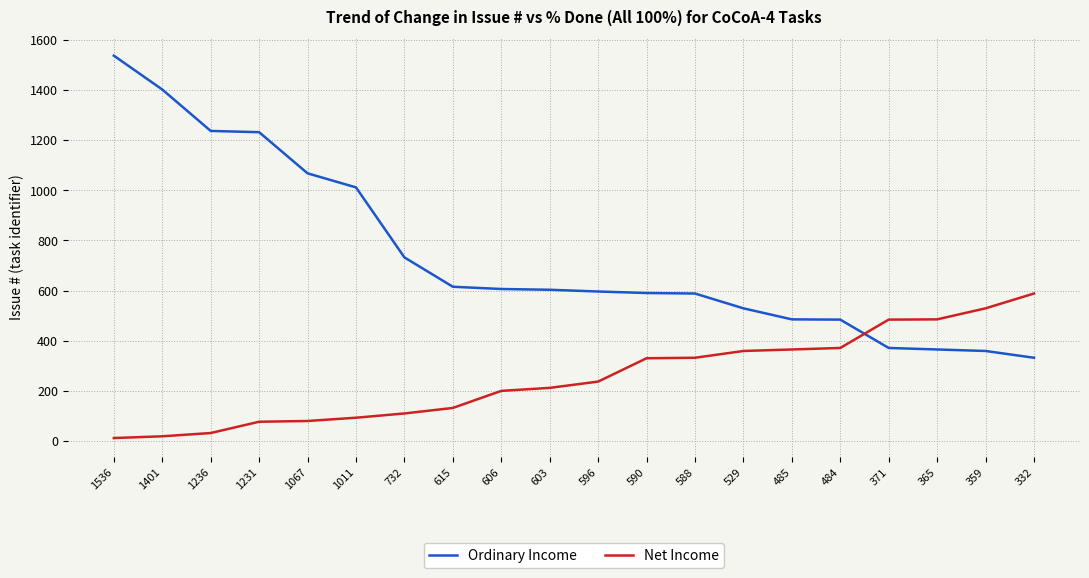

The value of Net Income at 365 is 485. True or false?

True